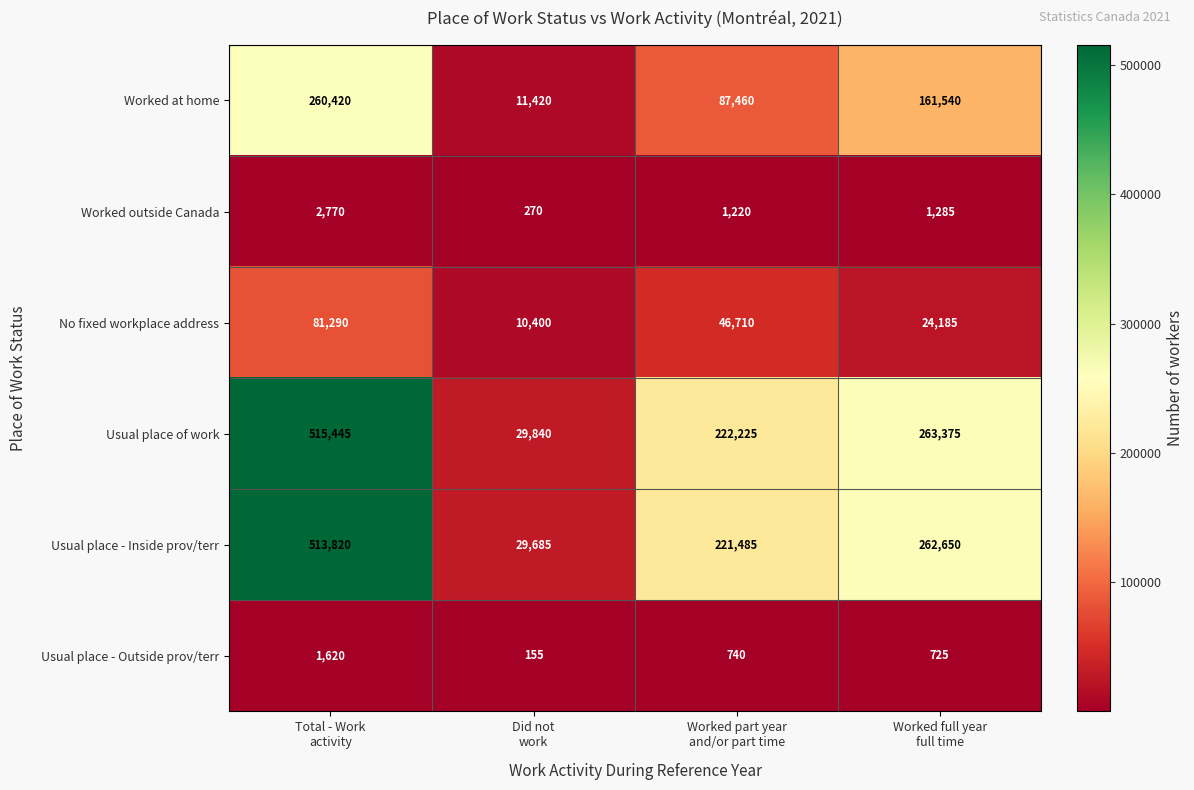

How many data points does each series have?

4